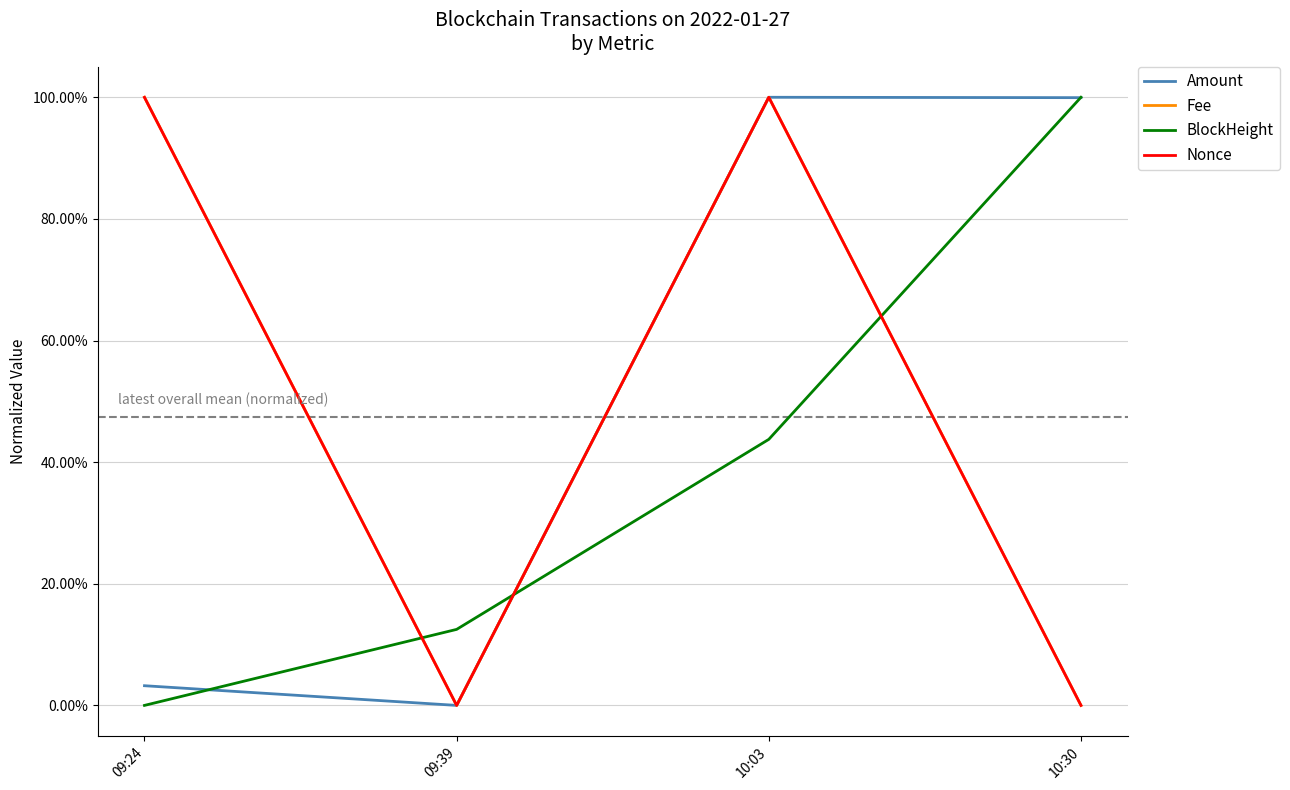

Does the chart display data point markers on the line(s)?

No